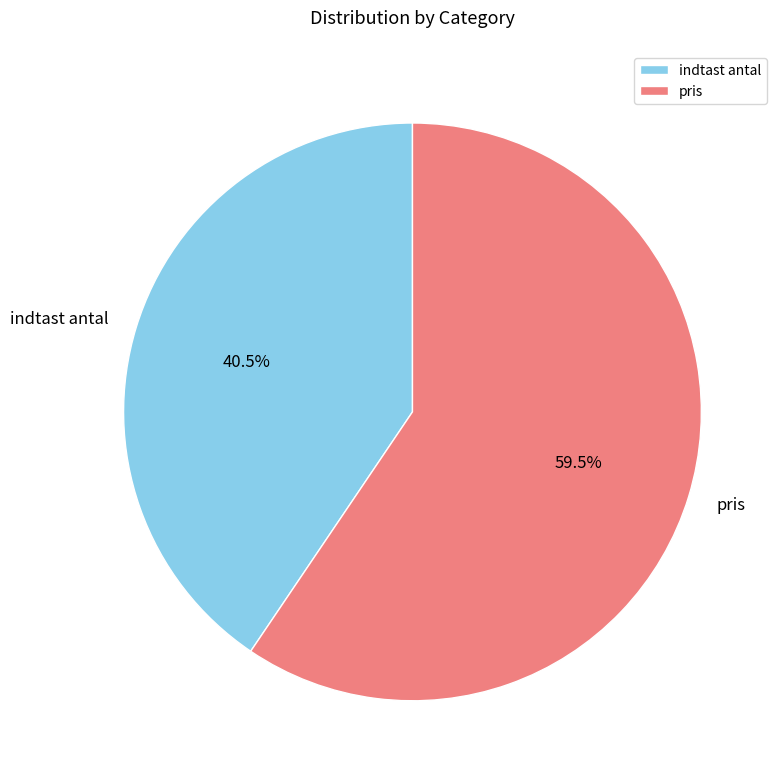

Which slice is the largest?

pris